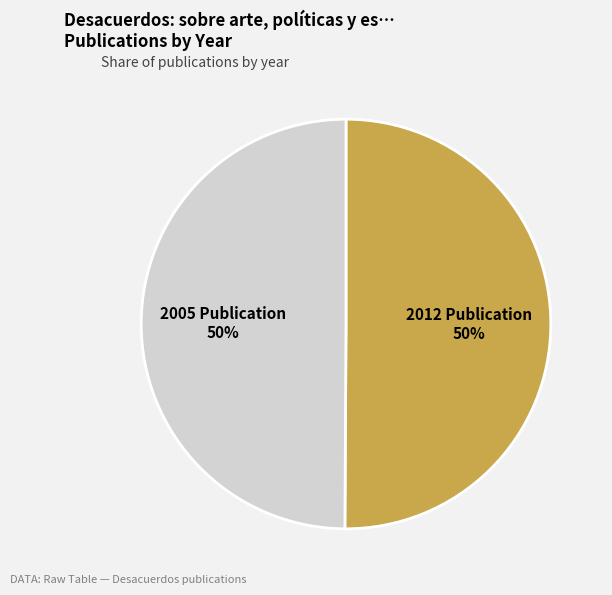

Do 2012 Publication and 2005 Publication together represent more than half of the pie?

Yes